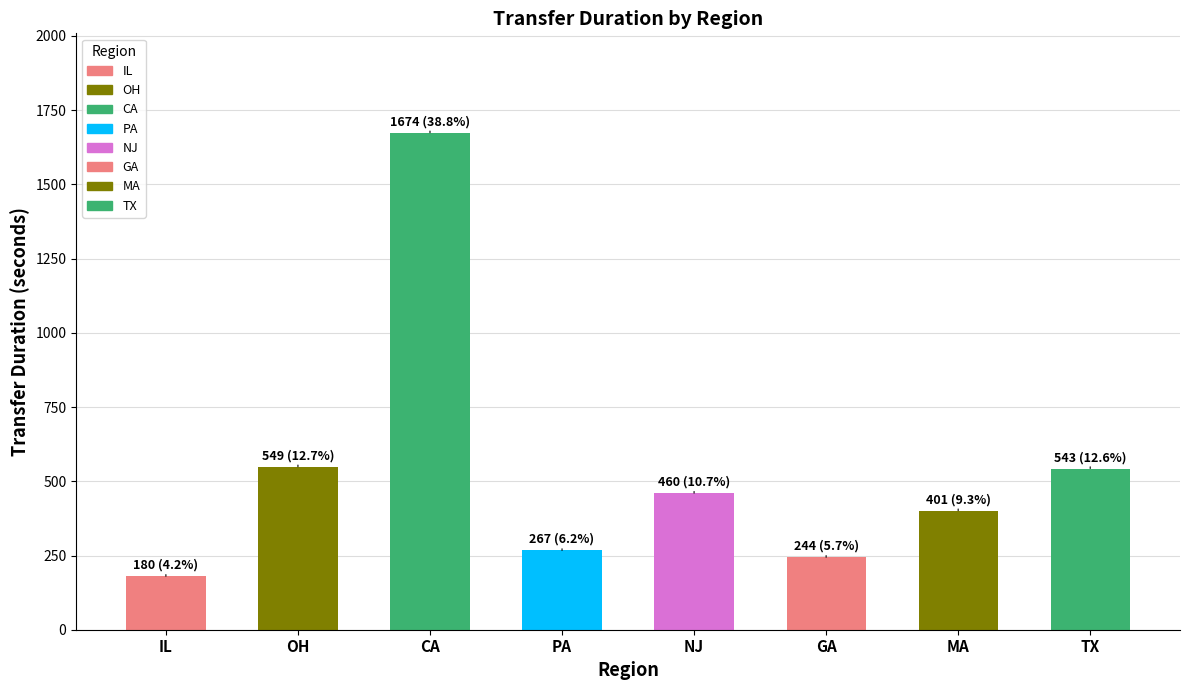

True or false: revenue has a value of 17.5 at 4.

False